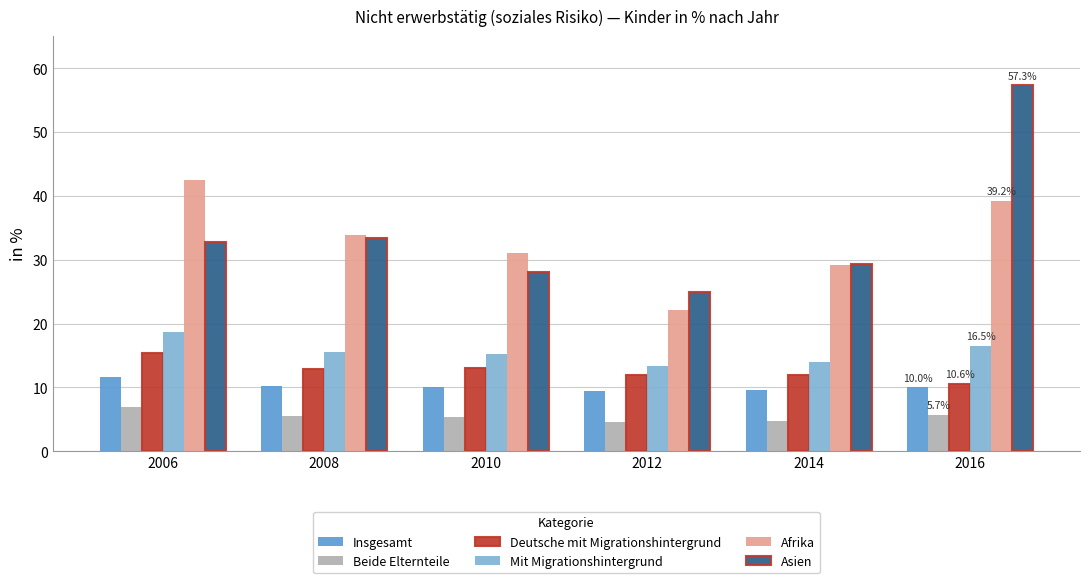

Is it true that Mit Migrationshintergrund equals 15.6 at 2008?

True